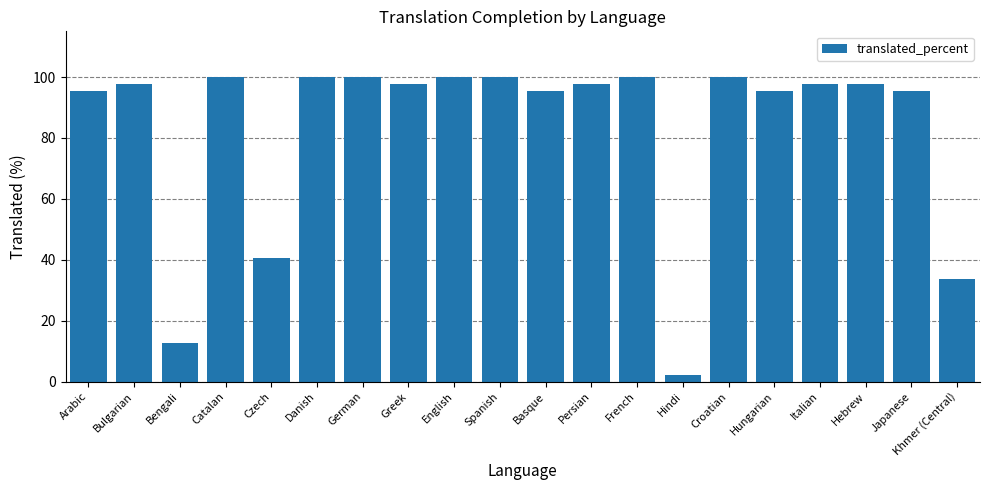

Reading left to right, list all the values displayed in this chart.

95.3	97.6	12.7	100.0	40.6	100.0	100.0	97.6	100.0	100.0	95.3	97.6	100.0	2.3	100.0	95.3	97.6	97.6	95.3	33.7